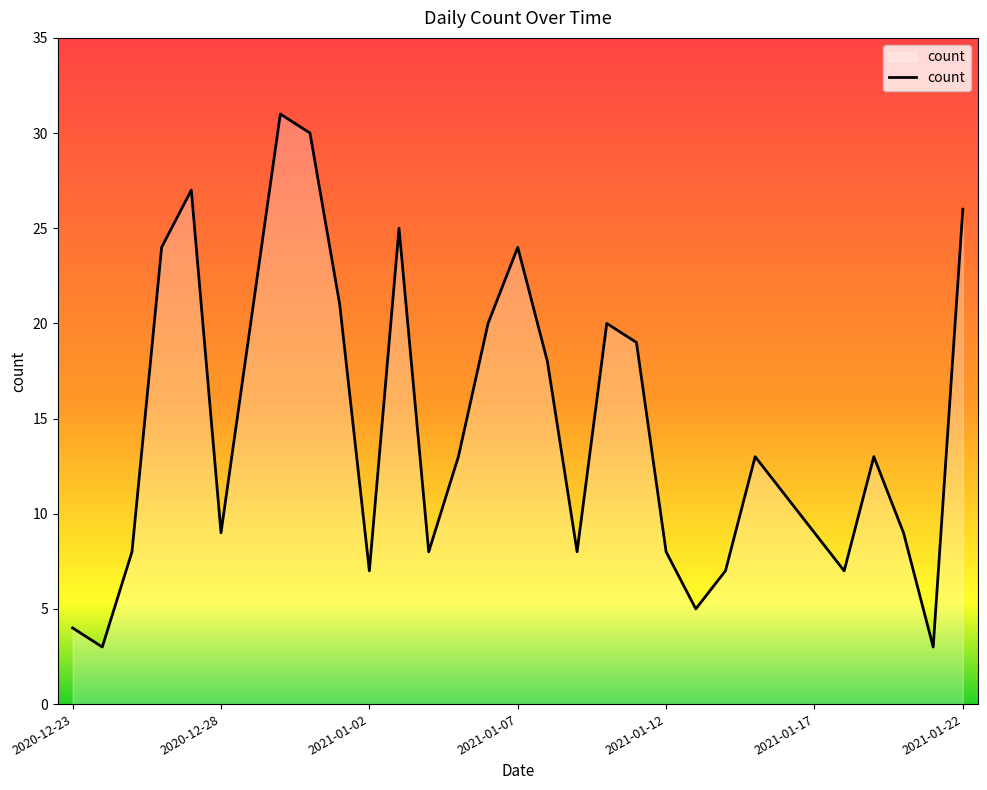

What is the greatest value displayed?

31